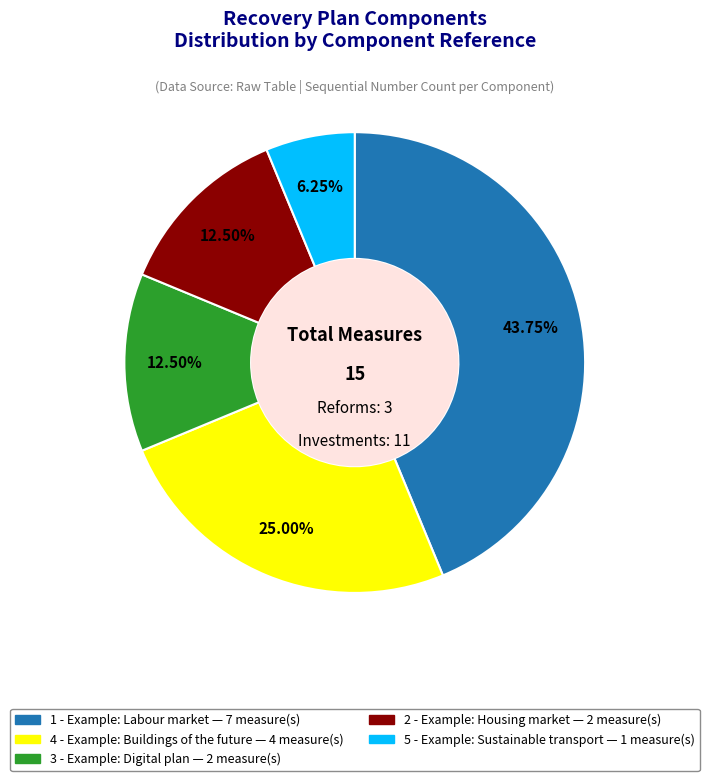

Combined, do 2 - Example: Housing market and 4 - Example: Buildings of the future account for over 50%?

No